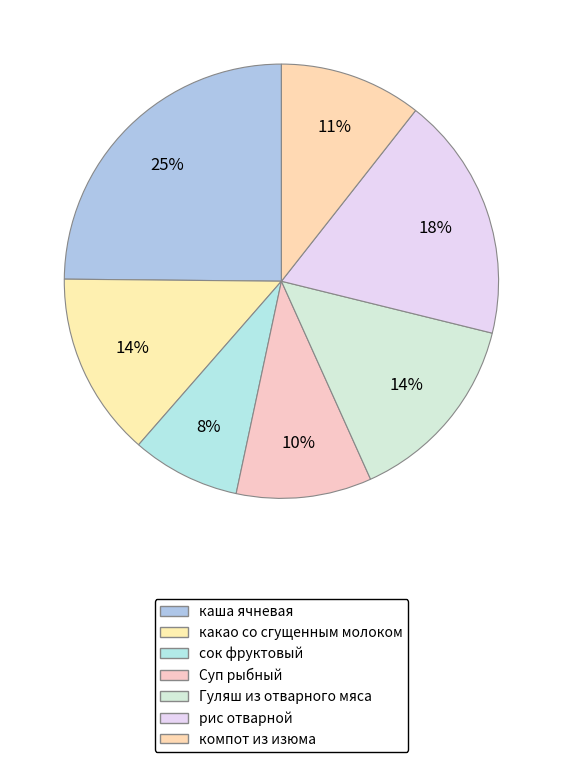

Count the number of slices in the pie.

7